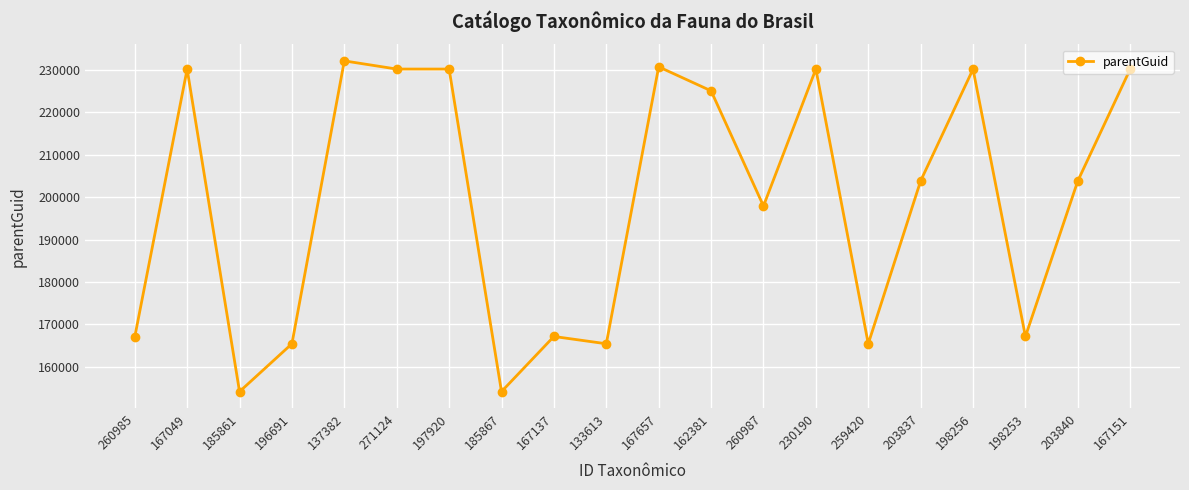

The value at 260987 is 352392. True or false?

False